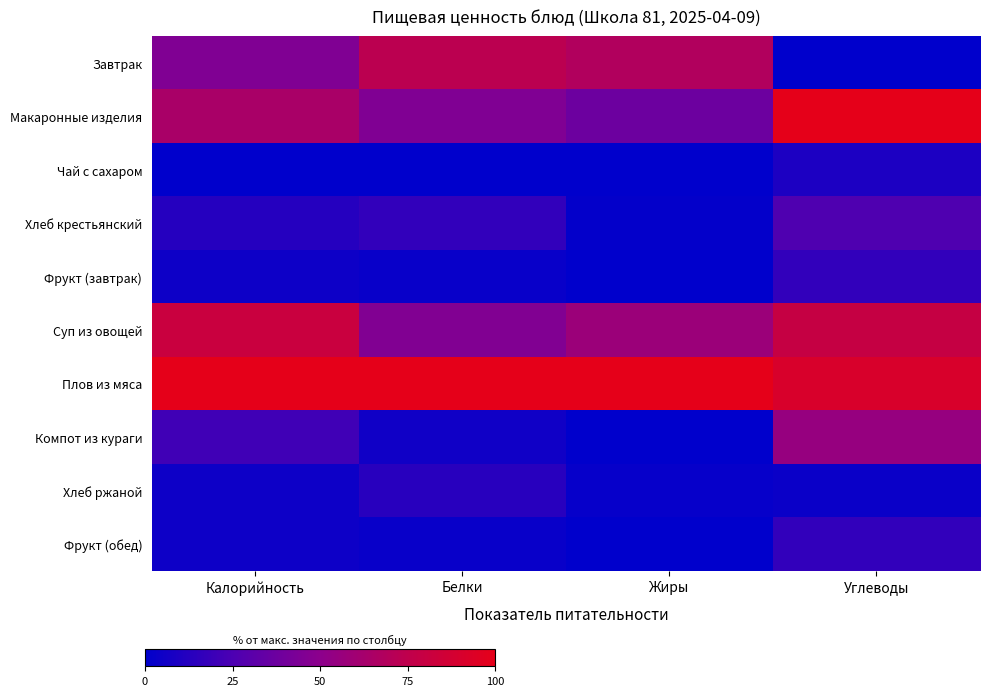

Reading left to right, what are all the values shown in this chart?

Завтрак: Калорийность=45.3	Белки=73.2	Жиры=68.3	Углеводы=0.0
Макаронные изделия: Калорийность=64.2	Белки=45.3	Жиры=37.7	Углеводы=100.0
Чай с сахаром: Калорийность=0.0	Белки=0.0	Жиры=0.1	Углеводы=9.5
Хлеб крестьянский: Калорийность=12.5	Белки=16.5	Жиры=1.3	Углеводы=26.4
Фрукт (завтрак): Калорийность=4.6	Белки=2.8	Жиры=0.0	Углеводы=16.7
Суп из овощей: Калорийность=81.6	Белки=45.7	Жиры=57.2	Углеводы=79.2
Плов из мяса: Калорийность=100.0	Белки=100.0	Жиры=100.0	Углеводы=91.3
Компот из кураги: Калорийность=21.4	Белки=5.6	Жиры=0.2	Углеводы=54.7
Хлеб ржаной: Калорийность=4.5	Белки=13.6	Жиры=2.1	Углеводы=3.7
Фрукт (обед): Калорийность=4.6	Белки=2.8	Жиры=0.0	Углеводы=16.7